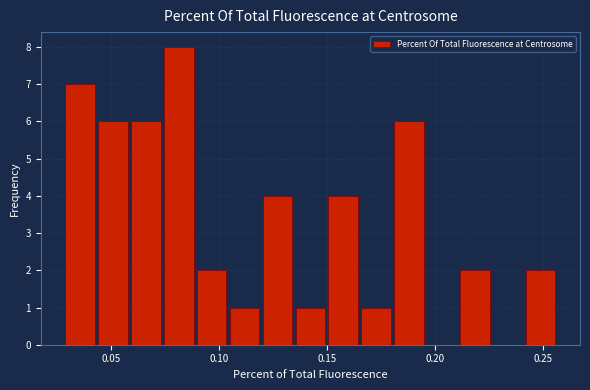

Around what value on the x-axis is the tallest bar? Give the approximate position of its centre, as read against the axis.

0.080